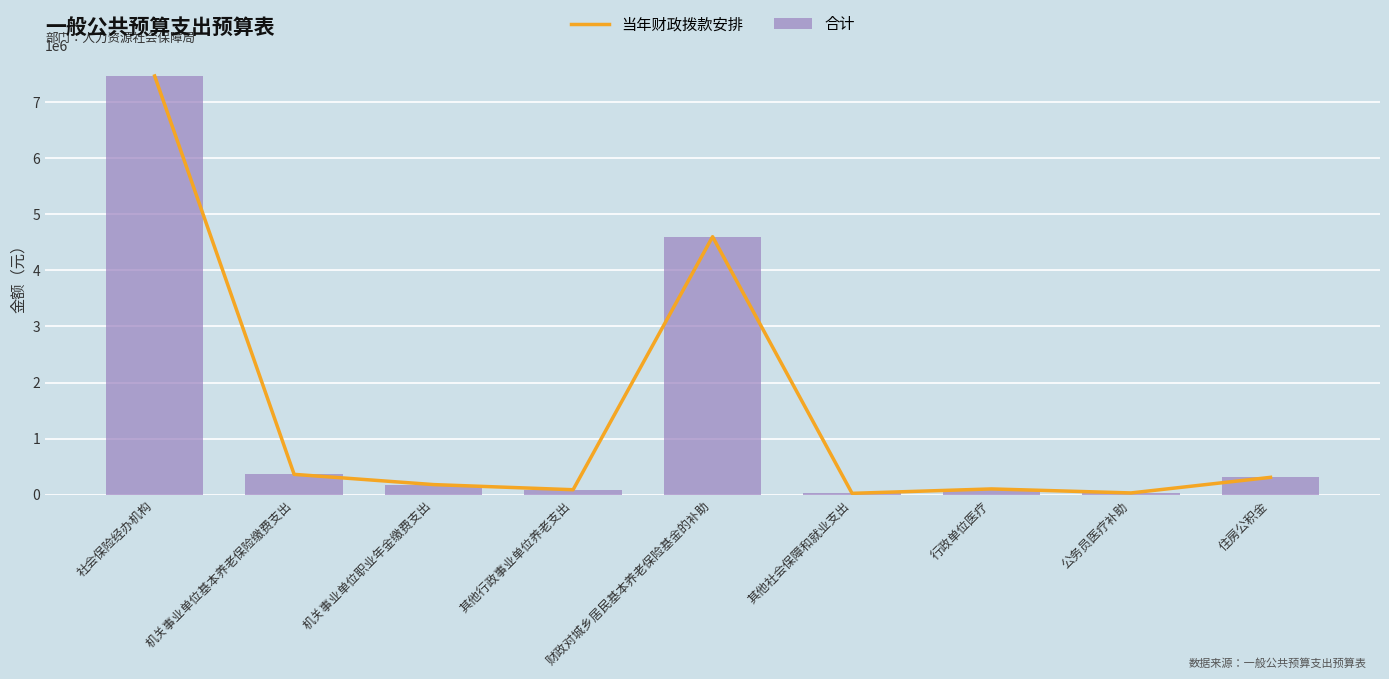

What position from the left is 财政对城乡居民基本养老保险基金的补助?

5